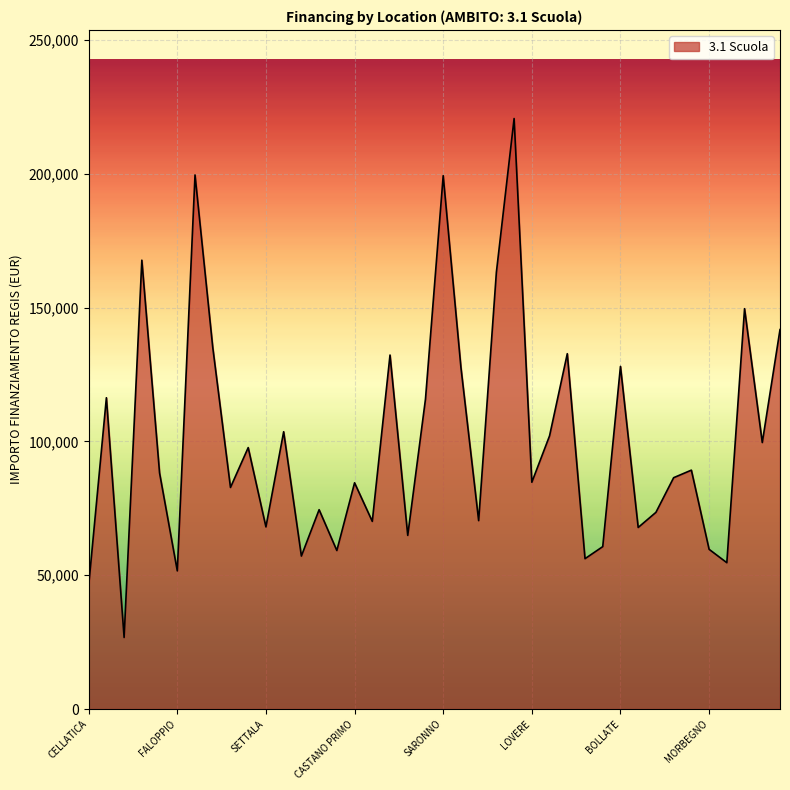

What is the difference between the maximum and minimum values?

193933.1